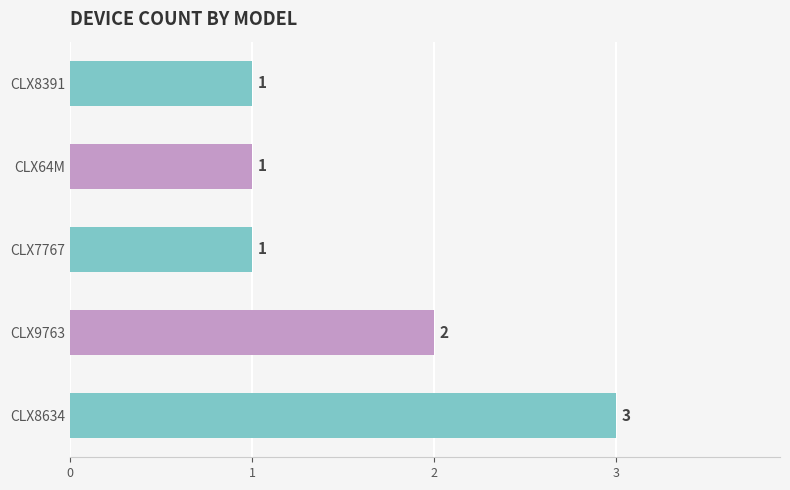

Is it true that the value at CLX9763 is 3?

False